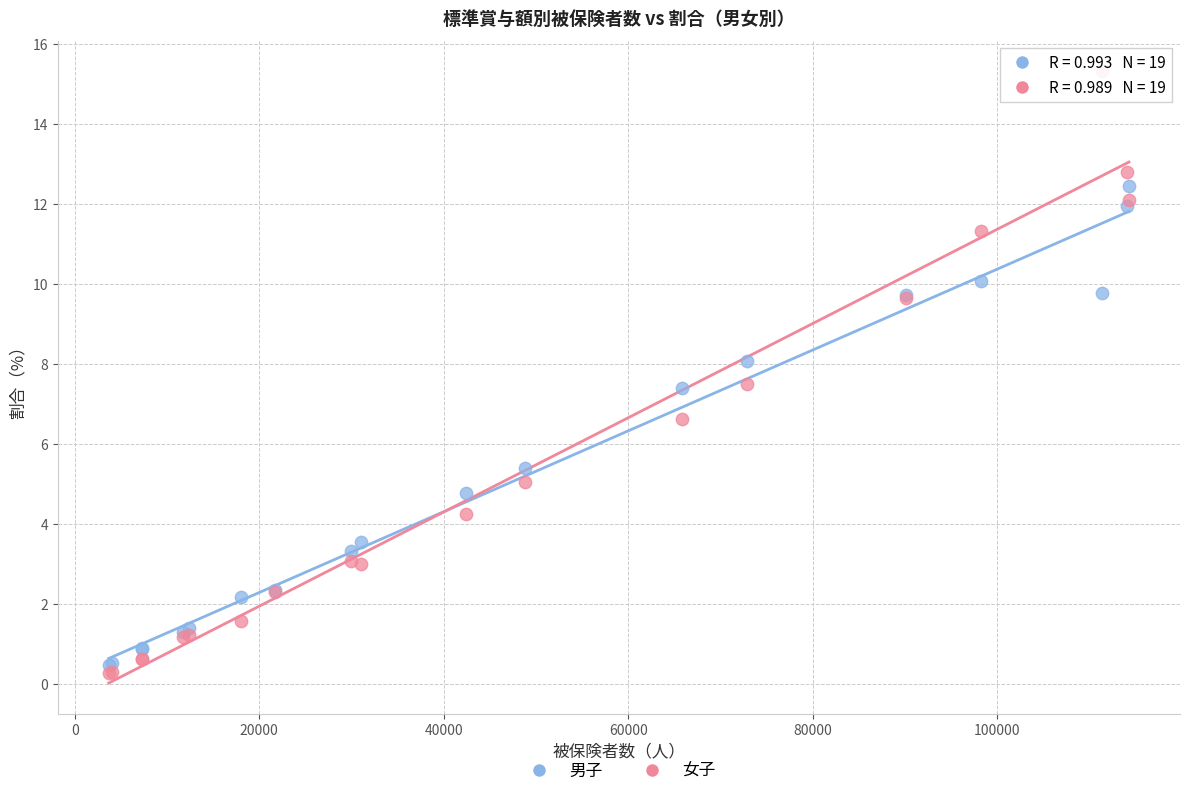

Which series contains the highest Y value?

女子